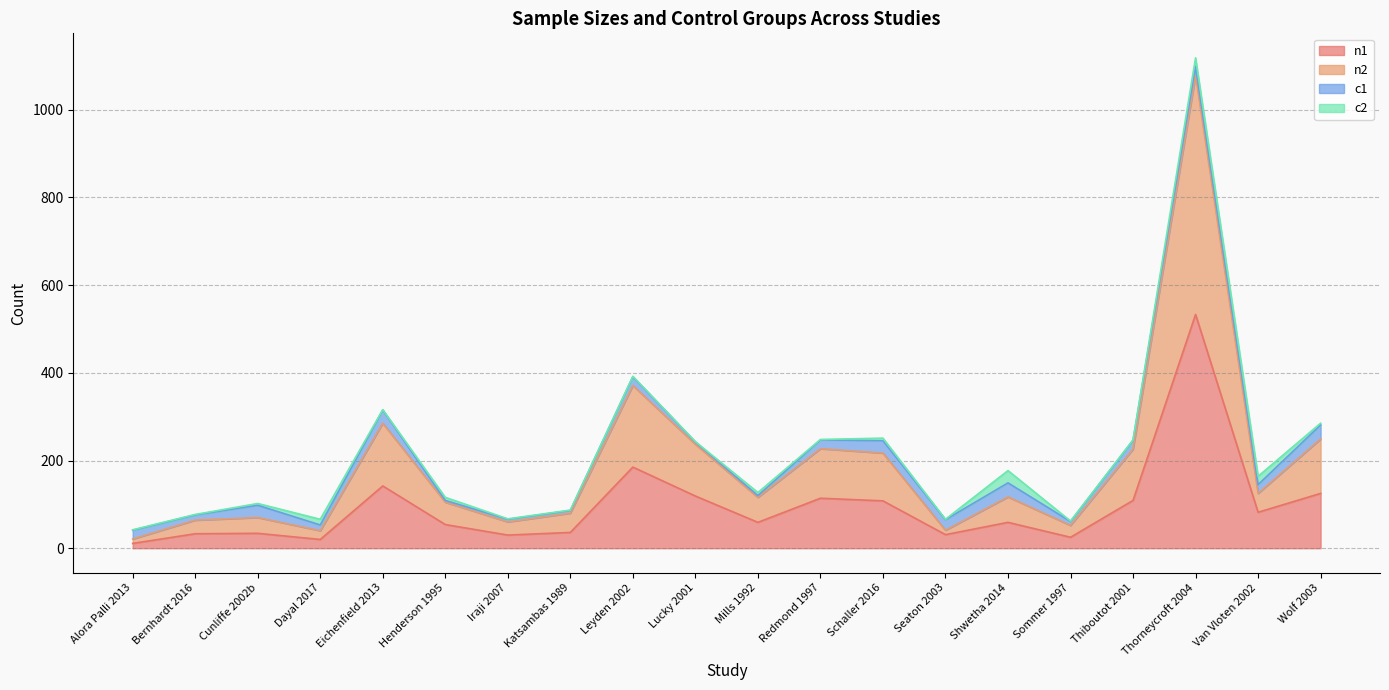

Is it true that n1 equals 25 at Sommer 1997?

True